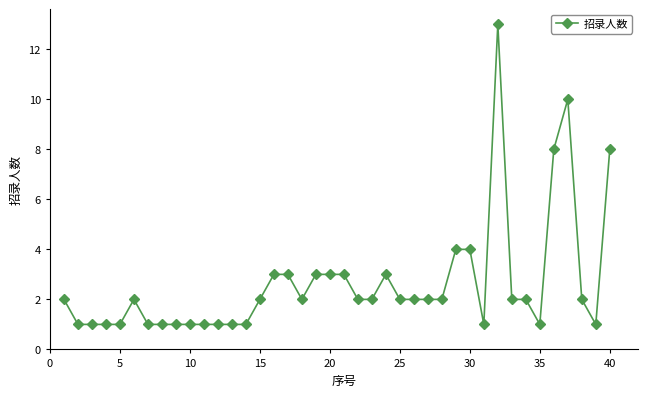

Reading left to right, transcribe all the data shown in this chart.

2	1	1	1	1	2	1	1	1	1	1	1	1	1	2	3	3	2	3	3	3	2	2	3	2	2	2	2	4	4	1	13	2	2	1	8	10	2	1	8